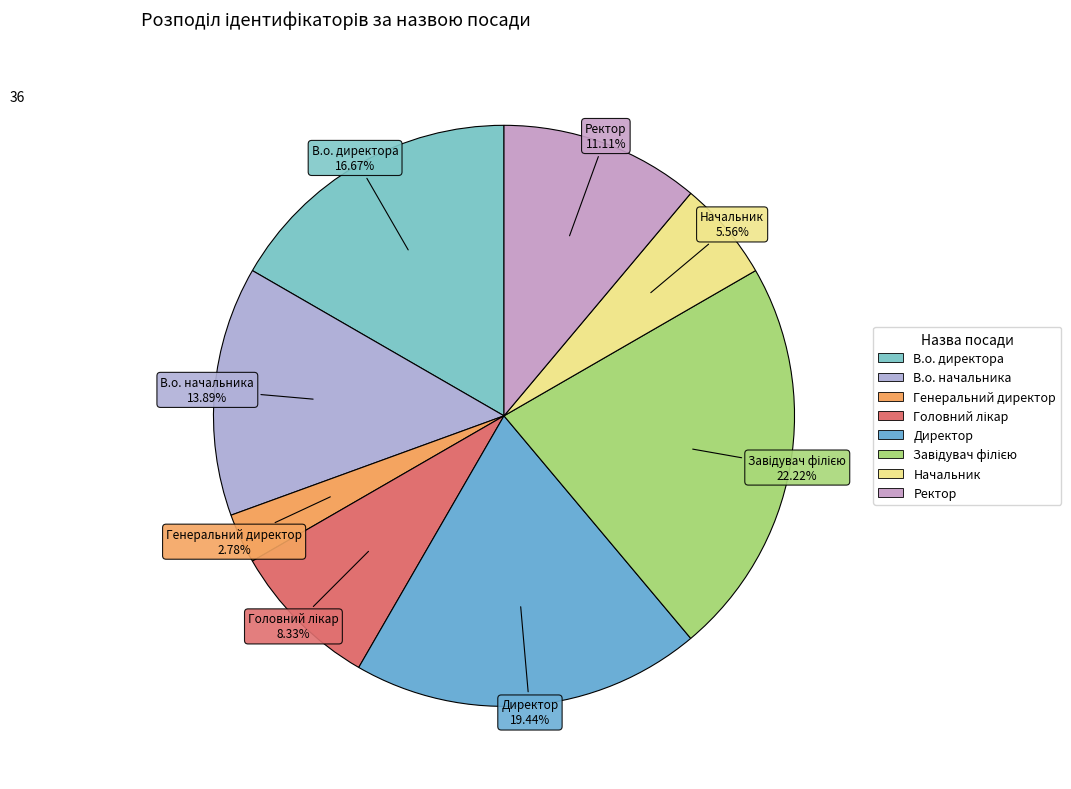

How many segments does this pie chart have?

8